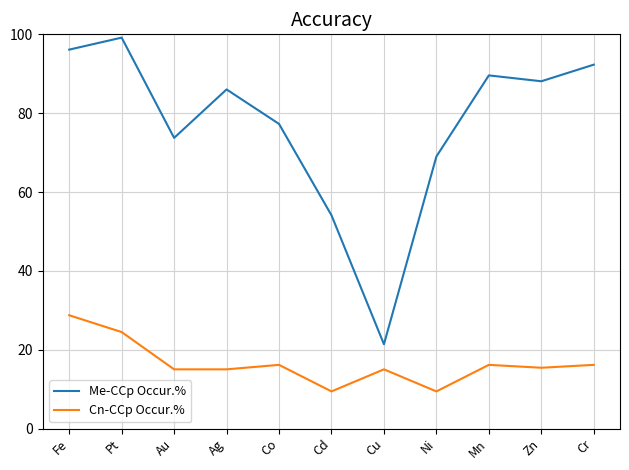

The Me-CCp Occur.% series shows 107.8 at Co. True or false?

False